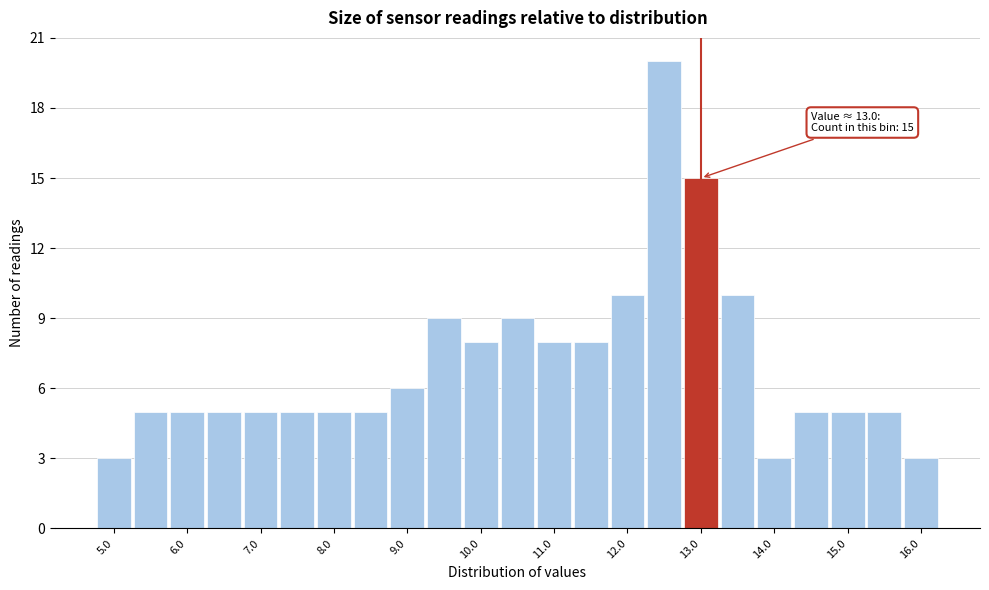

Over which range of the x-axis is the bar tallest?

12.25 to 12.75